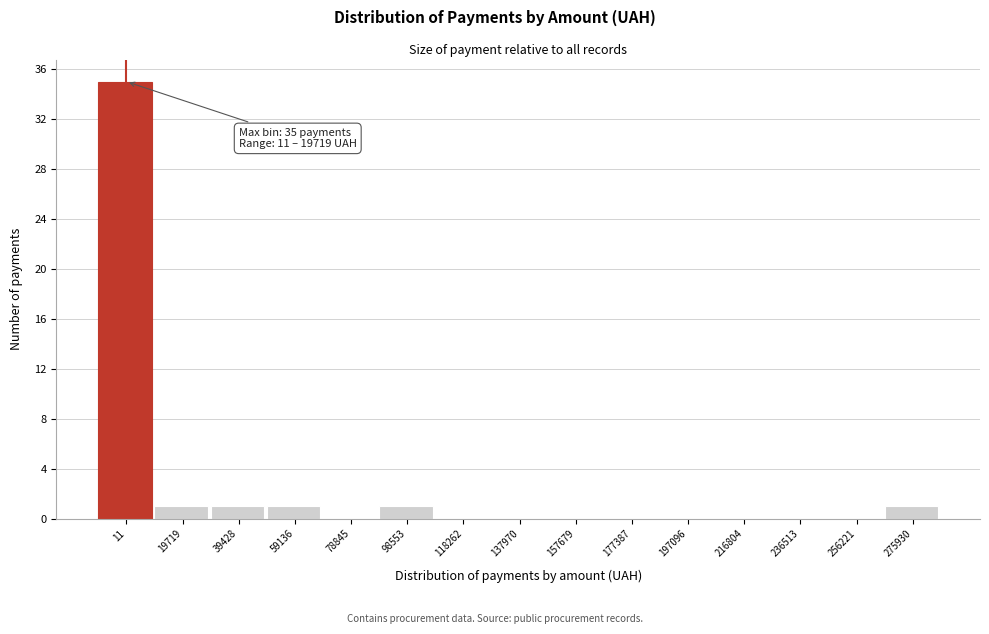

Reading right to left, list all the values displayed in this chart.

275930=1	256221=0	236513=0	216804=0	197096=0	177387=0	157679=0	137970=0	118262=0	98553=1	78845=0	59136=1	39428=1	19719=1	11=35